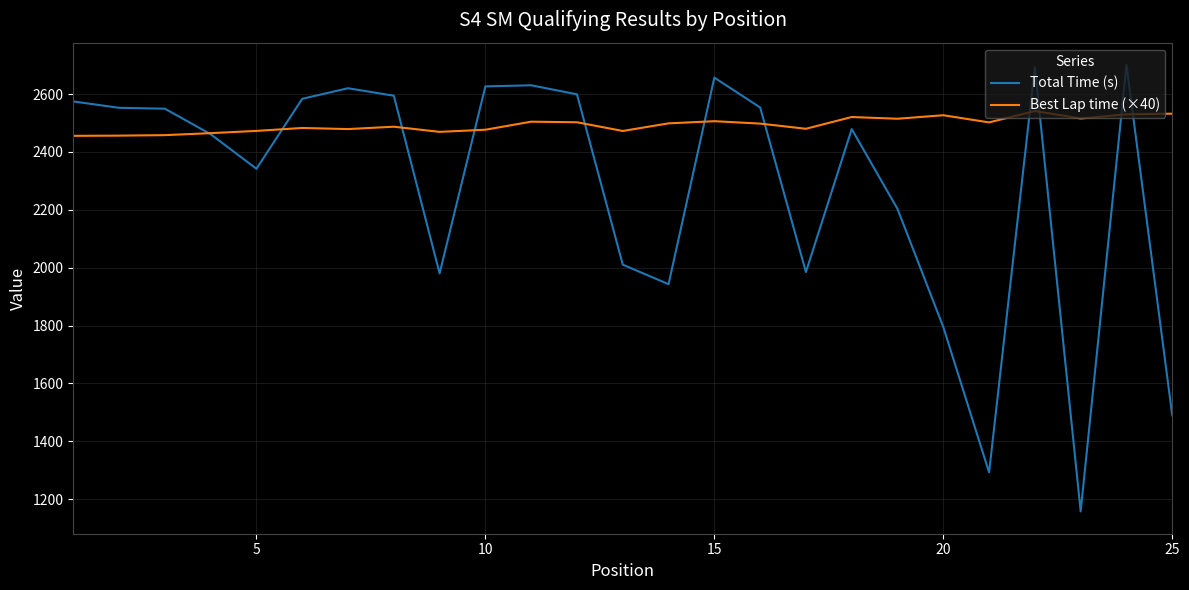

What is the maximum value for Total Time (s)?

2700.4